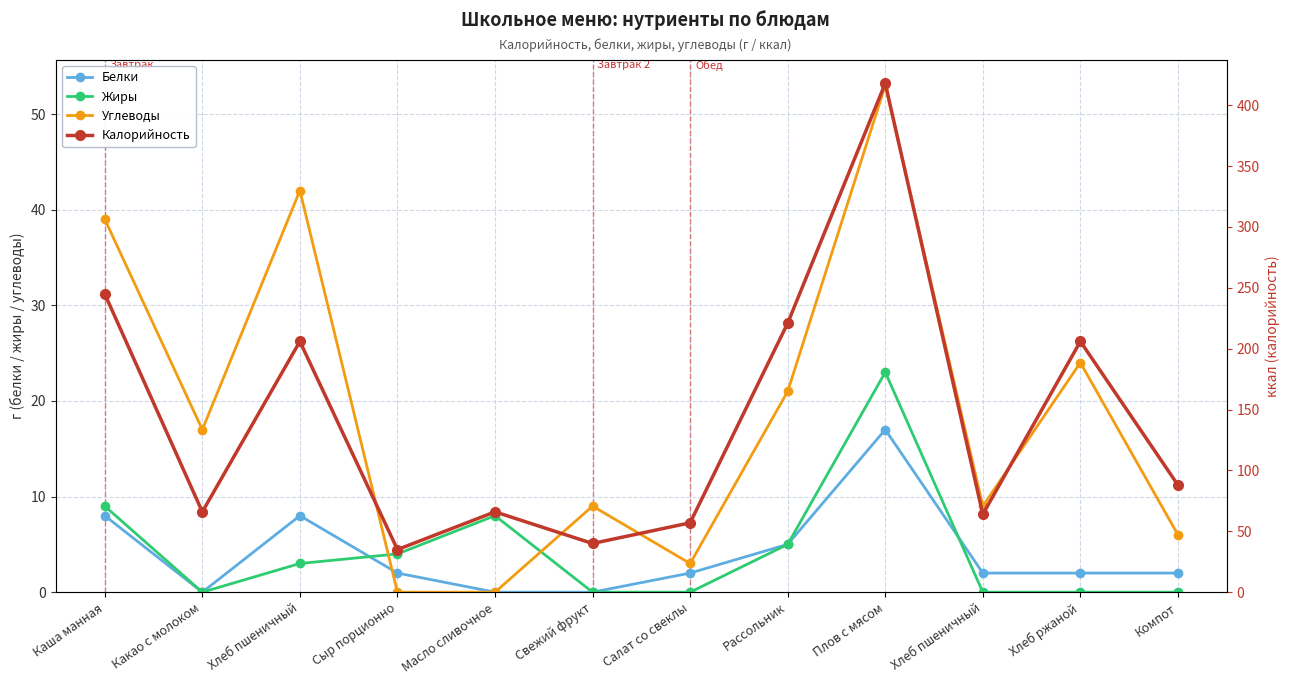

The Белки series shows 2 at Салат со свеклы. True or false?

True